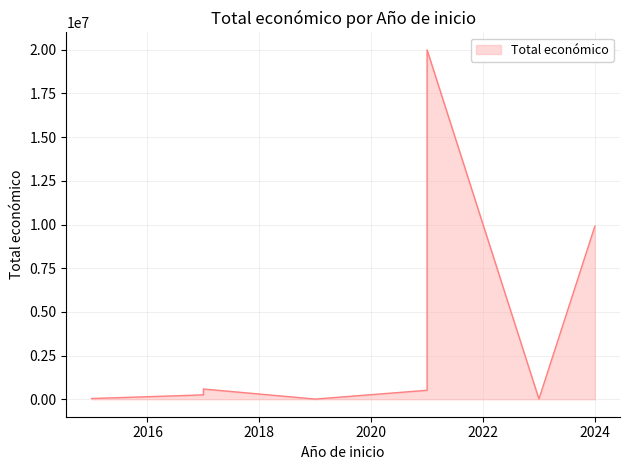

Rank the categories by value from highest to lowest.

2021, 2024, 2017, 2021, 2017, 2017, 2015, 2023, 2019